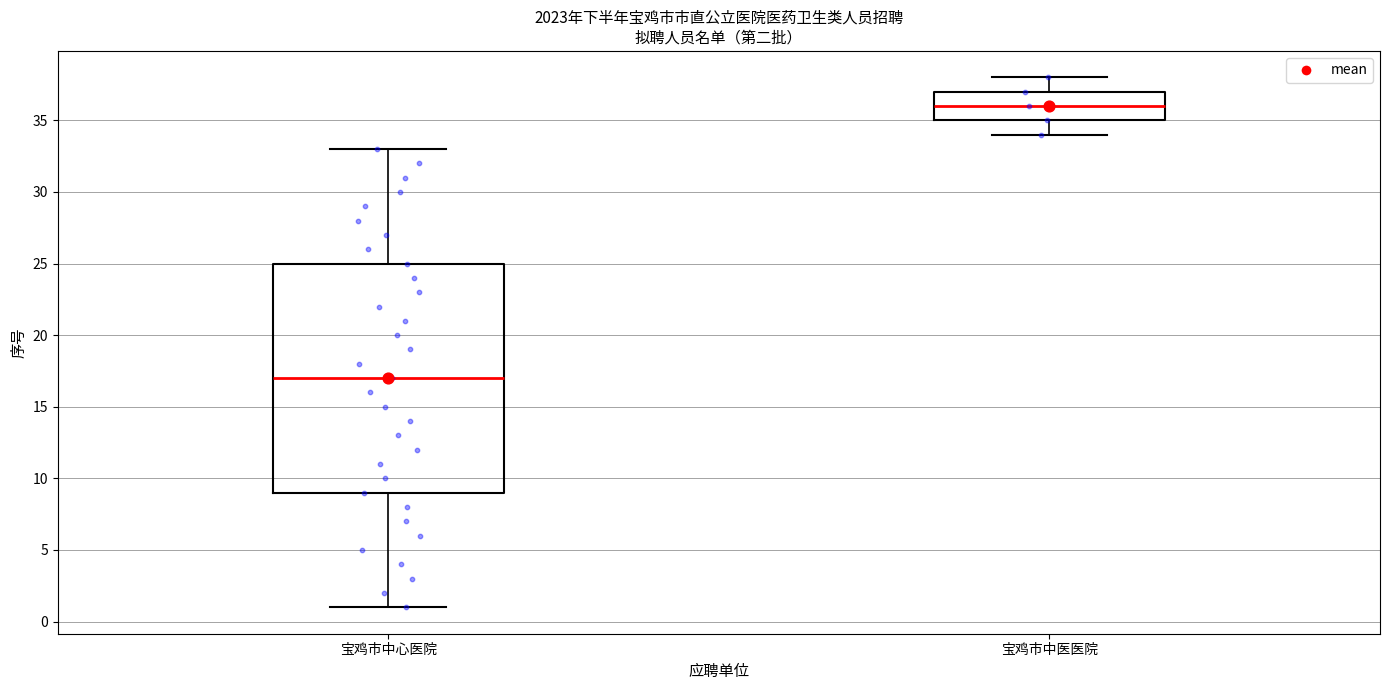

Reading left to right, read every box against the y-axis: the position of its median line, the range the box covers, and the ends of its whiskers. The values are not printed on the chart, so give them approximately, as read against the axis.

宝鸡市中心医院: median 17, box 9 to 25, whiskers 1 to 33
宝鸡市中医医院: median 36, box 35 to 37, whiskers 34 to 38